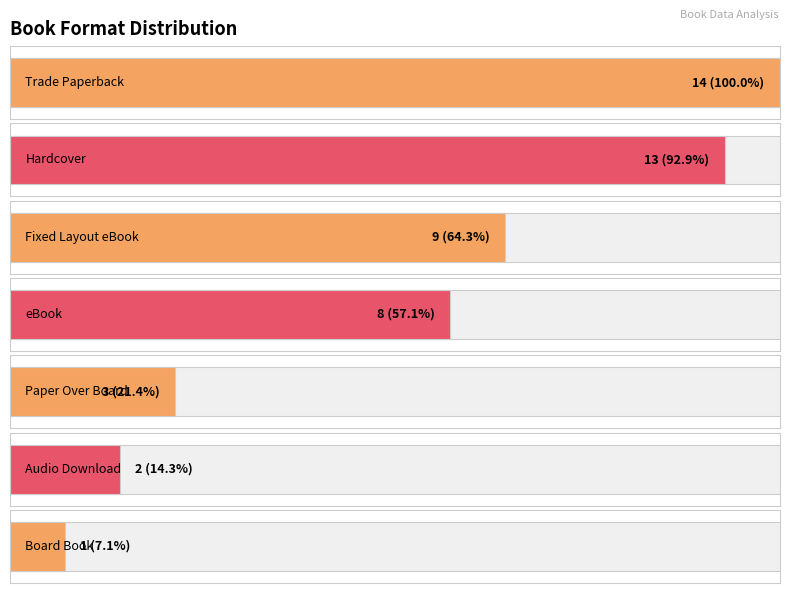

The chart shows a value of 2 at Hardcover. True or false?

False